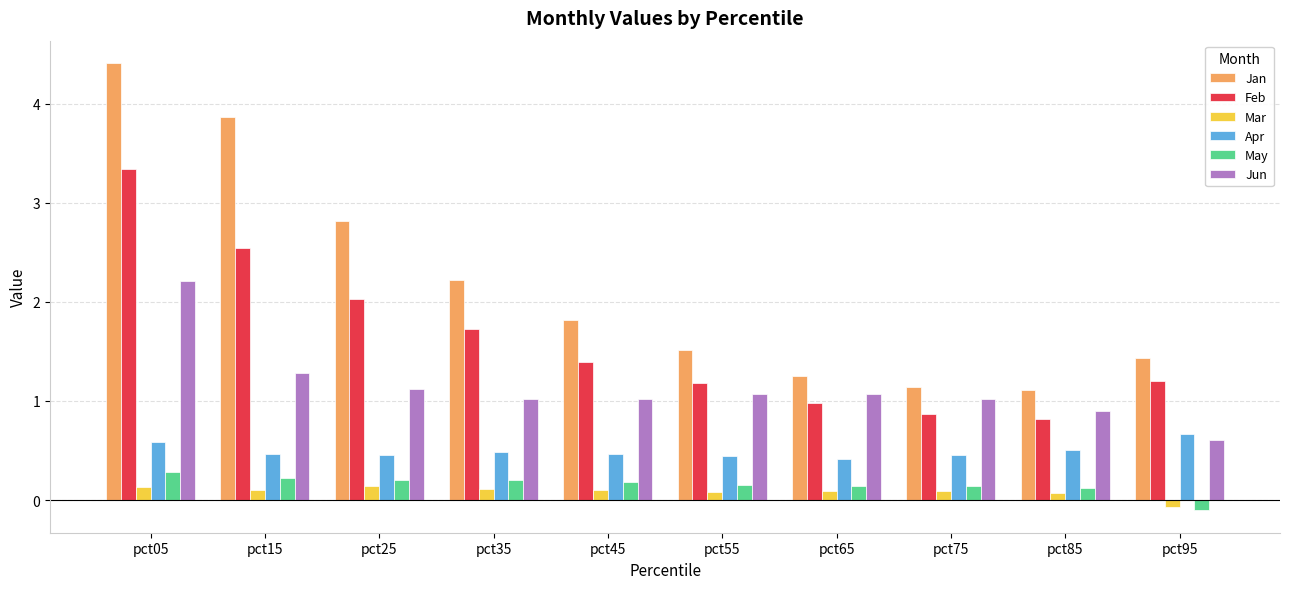

How many groups of bars are there?

10